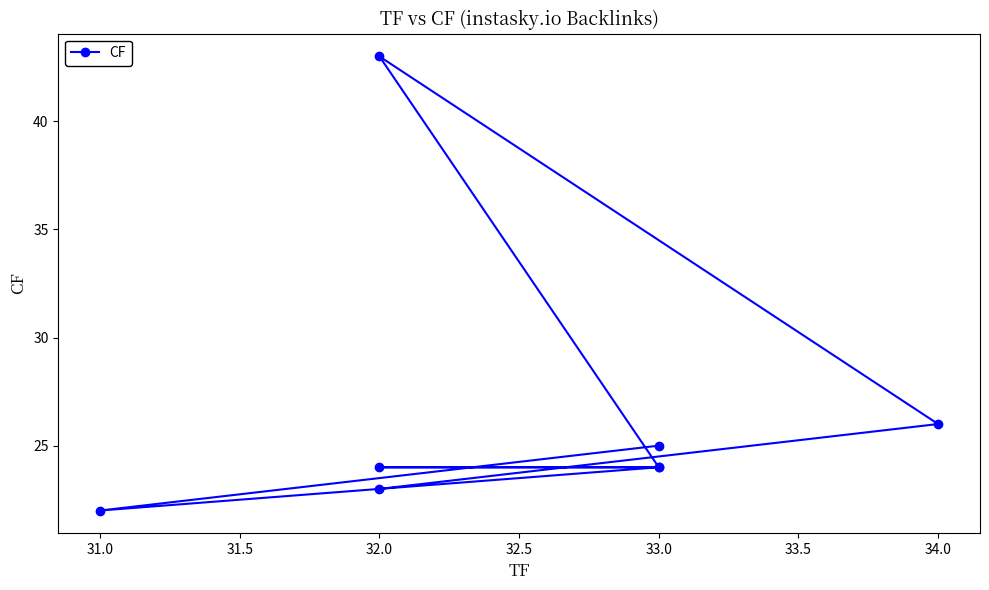

Which label corresponds to the smallest value in the chart?

31.0